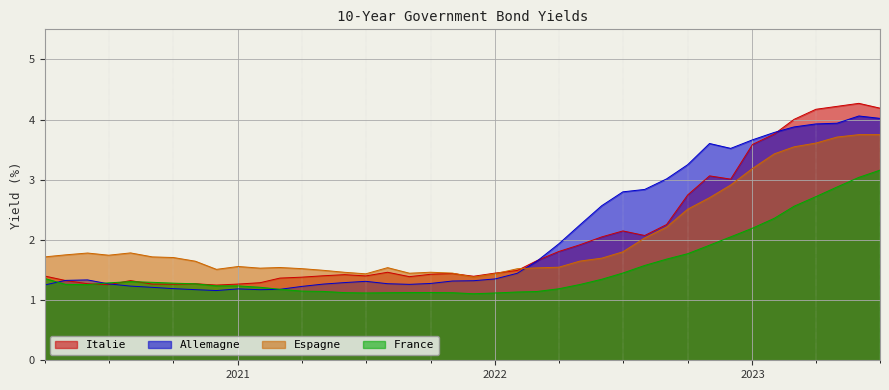

Which series has the widest spread of values?

Italie